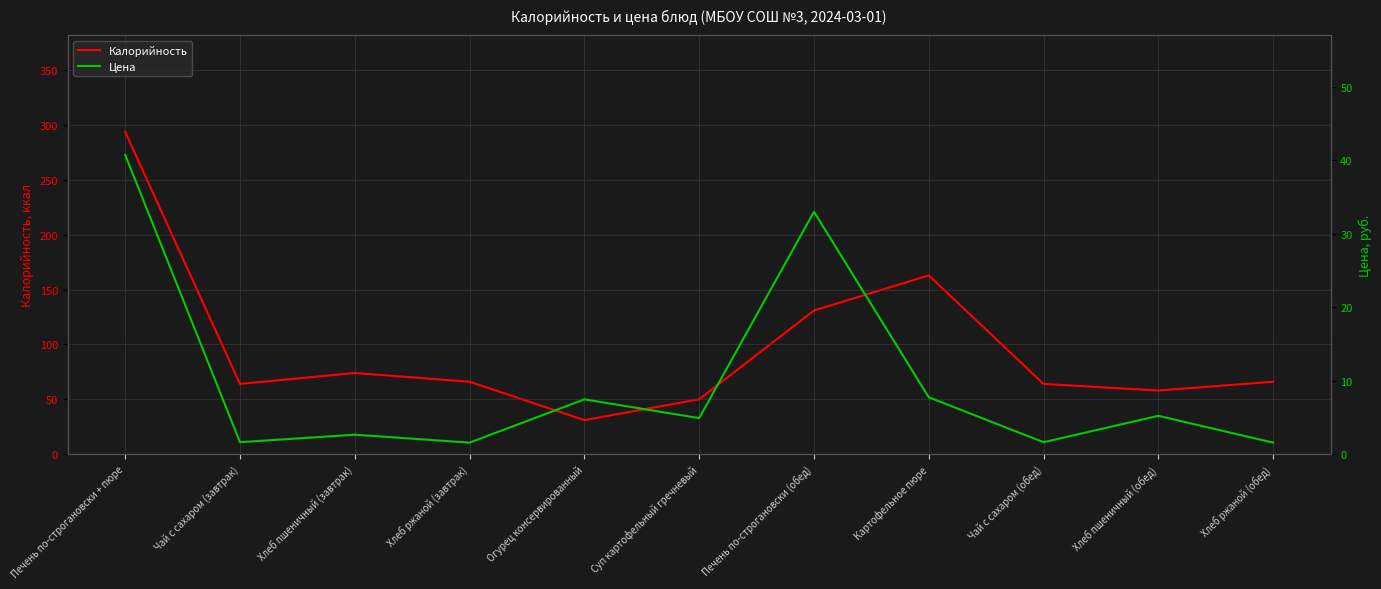

What is the difference between the highest and lowest values at Чай с сахаром (обед)?

62.4